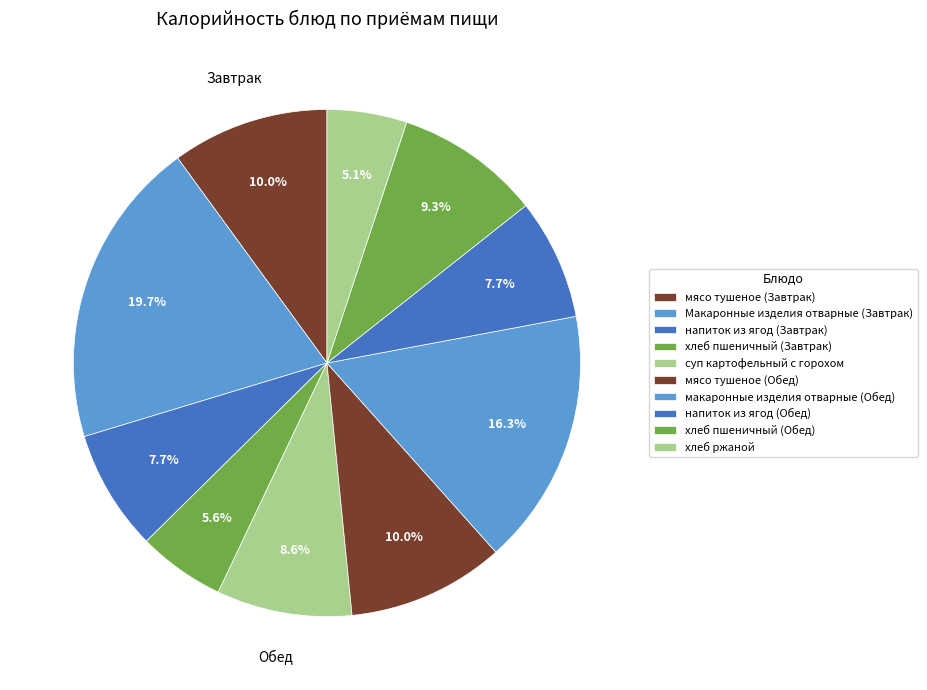

To the nearest percent, what is the combined percentage of напиток из ягод (Завтрак) and хлеб ржаной?

13%